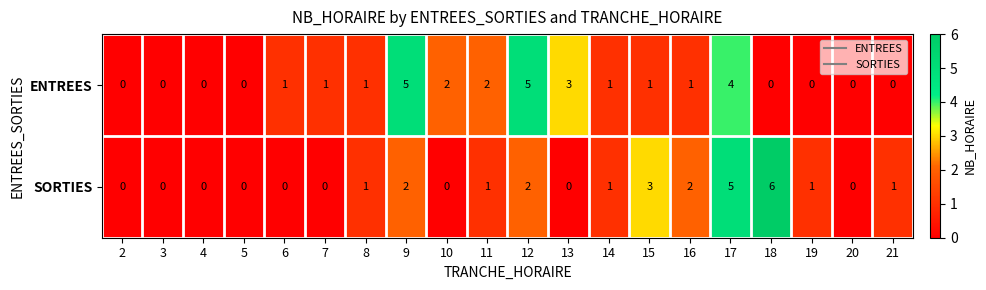

At 11, list the series in order from largest to smallest.

ENTREES, SORTIES